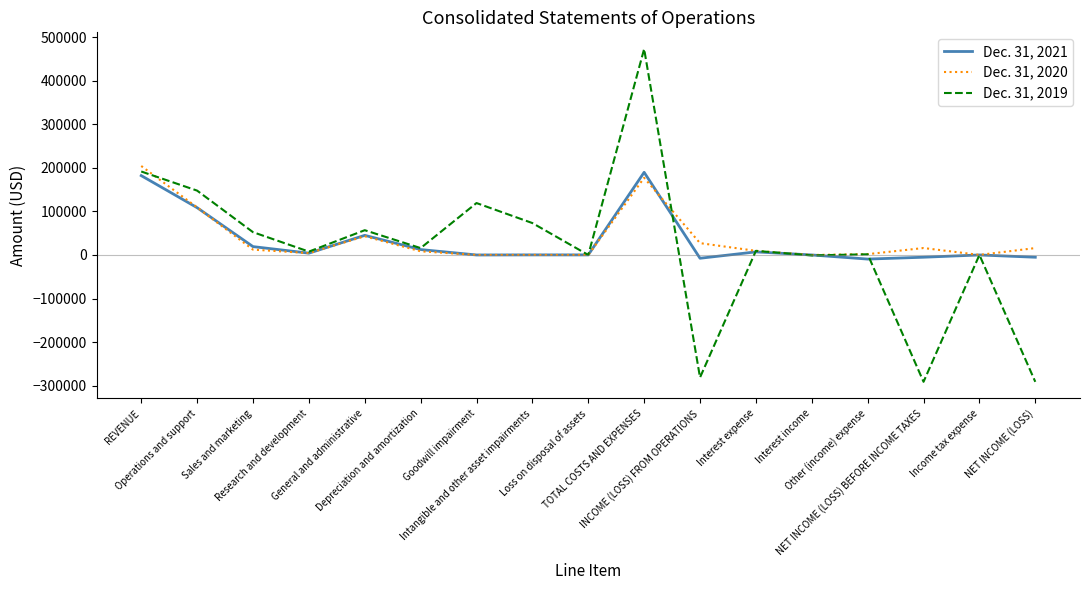

Which series has the largest range (max minus min)?

Dec. 31, 2019